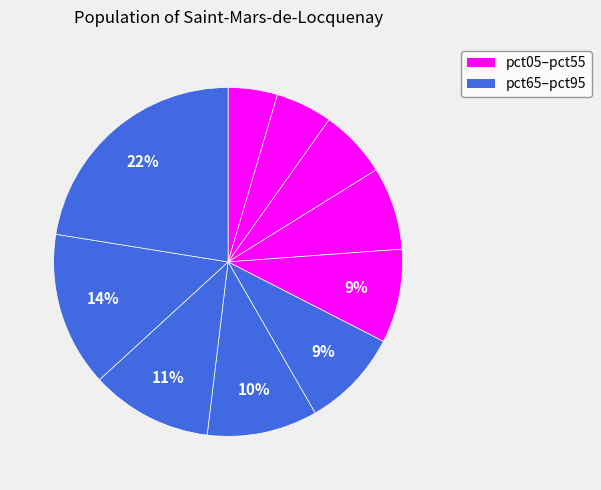

How many segments does this pie chart have?

10